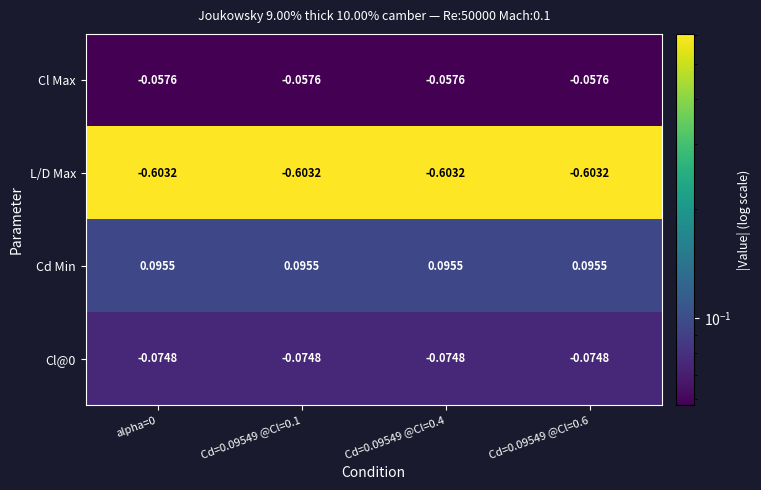

Which series has the largest total across all categories?

Cd Min